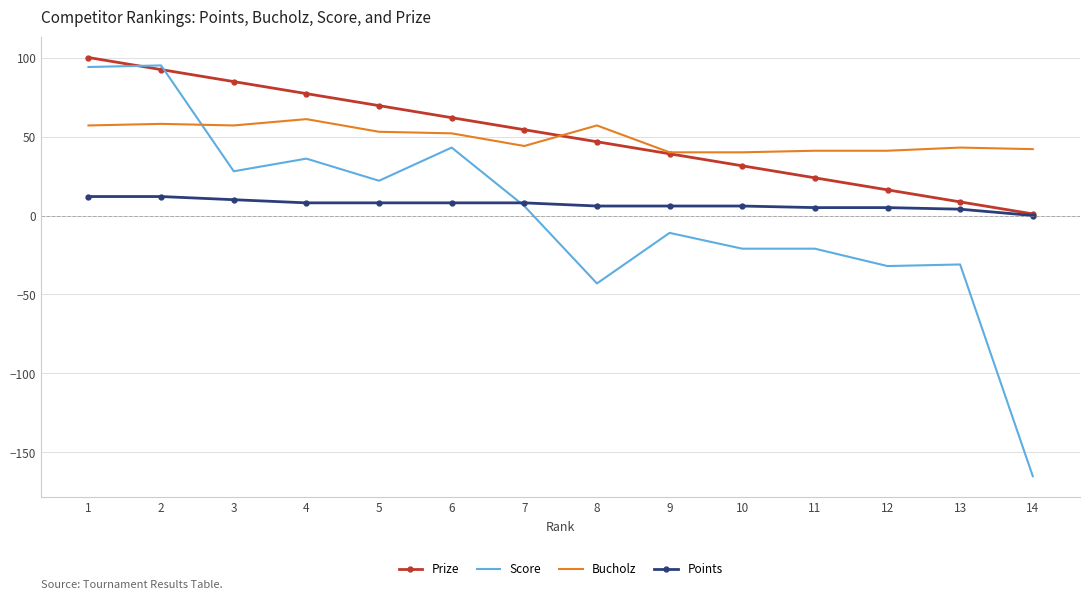

The value of Prize at 1 is 59.6. True or false?

False